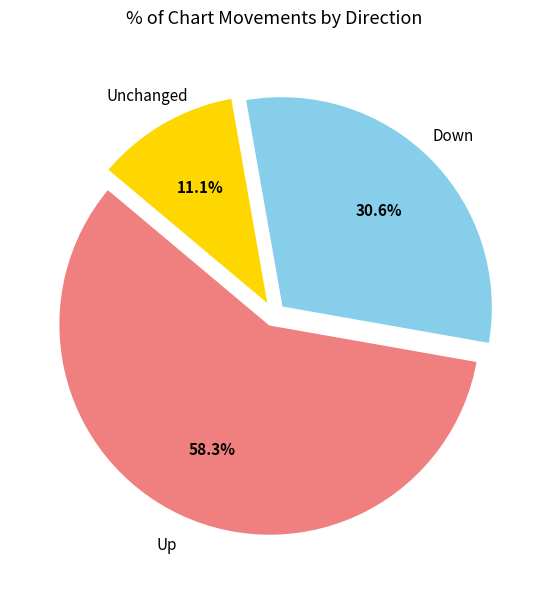

Is there a majority slice in this chart?

Yes